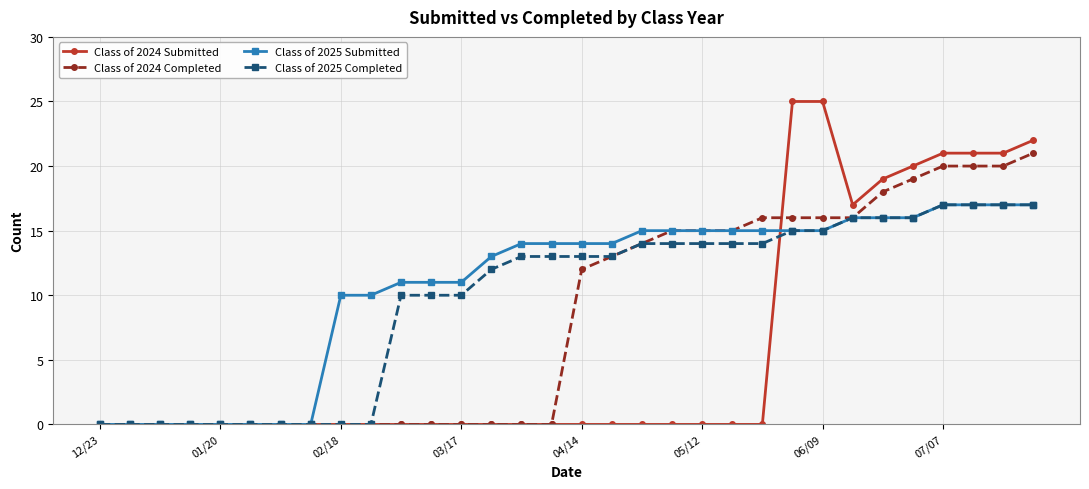

Which series has the widest spread of values?

Class of 2024 Submitted